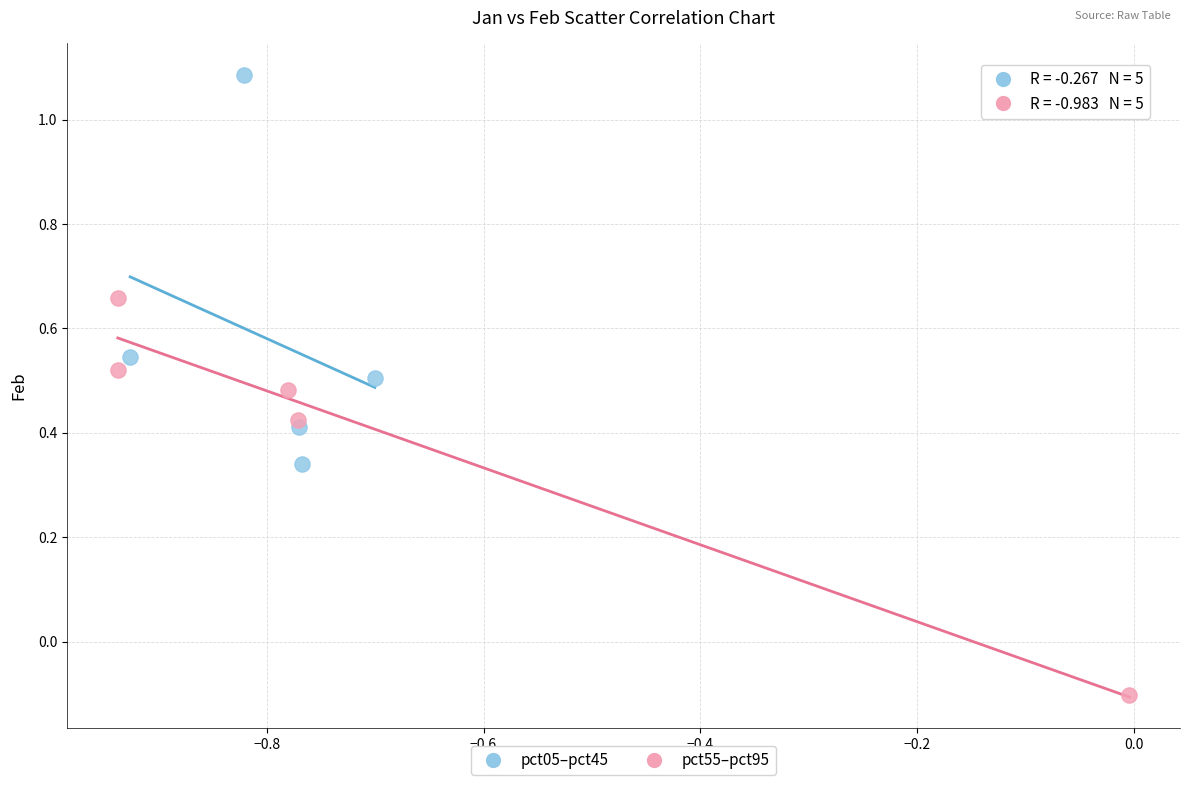

Which series contains the highest Y value?

pct05–pct45